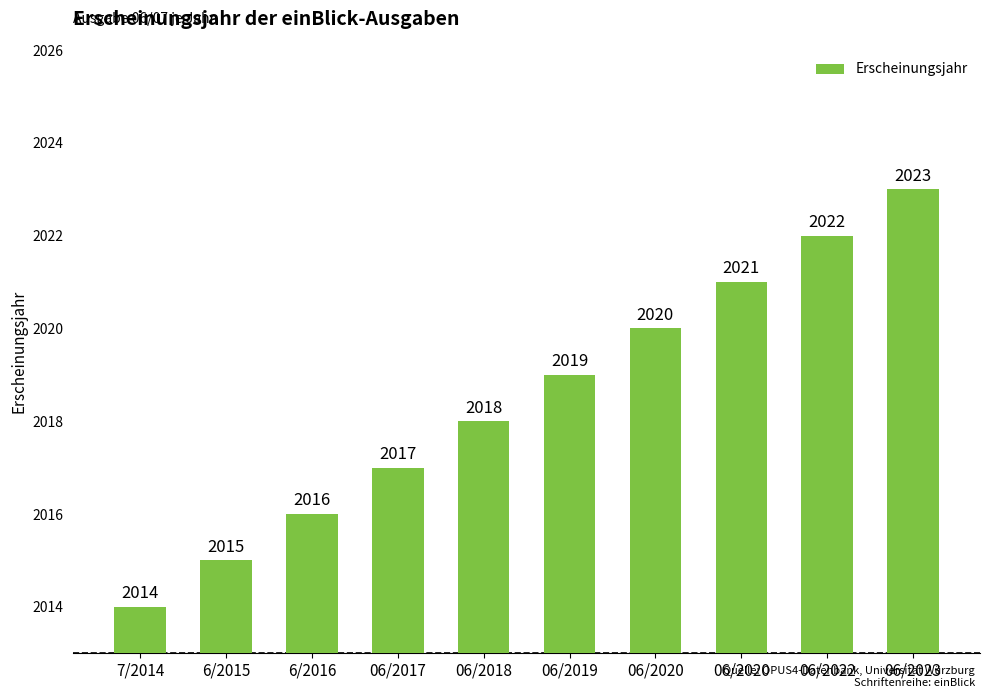

List the labels in order of value, largest first.

06/2023, 06/2022, 06/2020, 06/2020, 06/2019, 06/2018, 06/2017, 6/2016, 6/2015, 7/2014